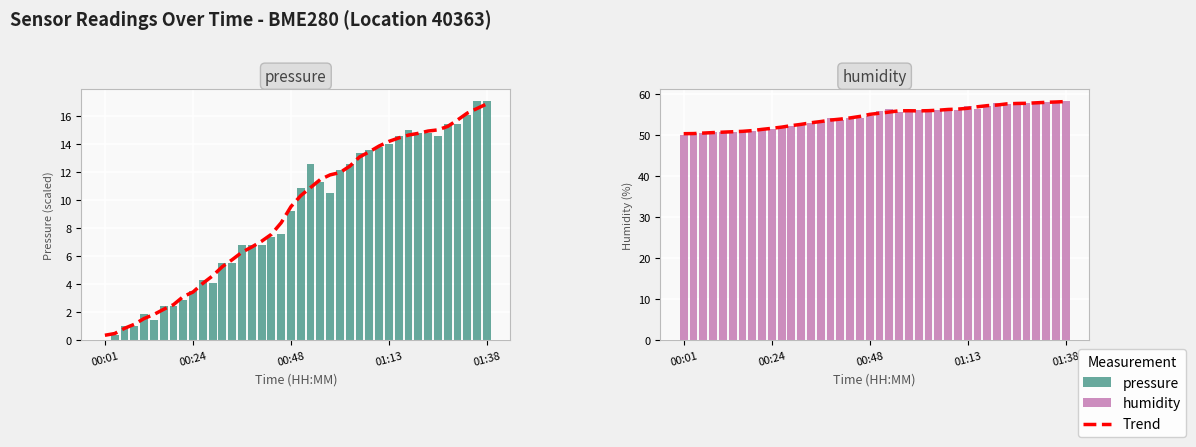

The value of pressure at 8 is 4.4. True or false?

False